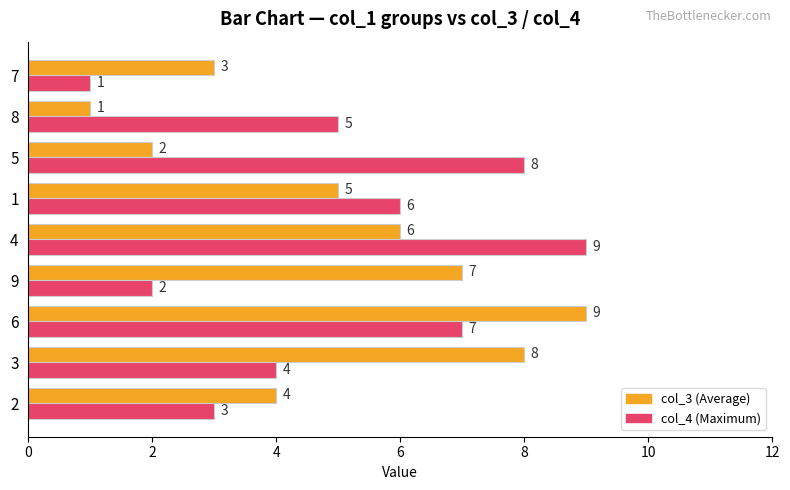

At which category is the sum across all series the highest?

6